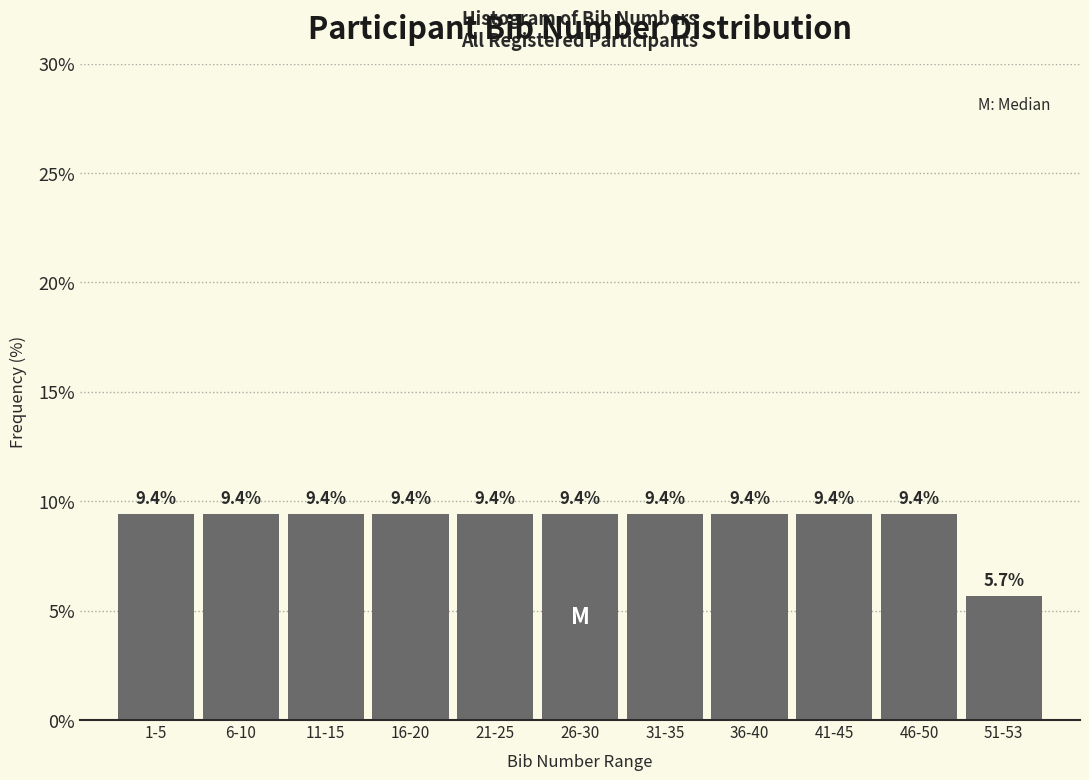

Reading right to left, transcribe all the data shown in this chart.

51-53=5.7	46-50=9.4	41-45=9.4	36-40=9.4	31-35=9.4	26-30=9.4	21-25=9.4	16-20=9.4	11-15=9.4	6-10=9.4	1-5=9.4